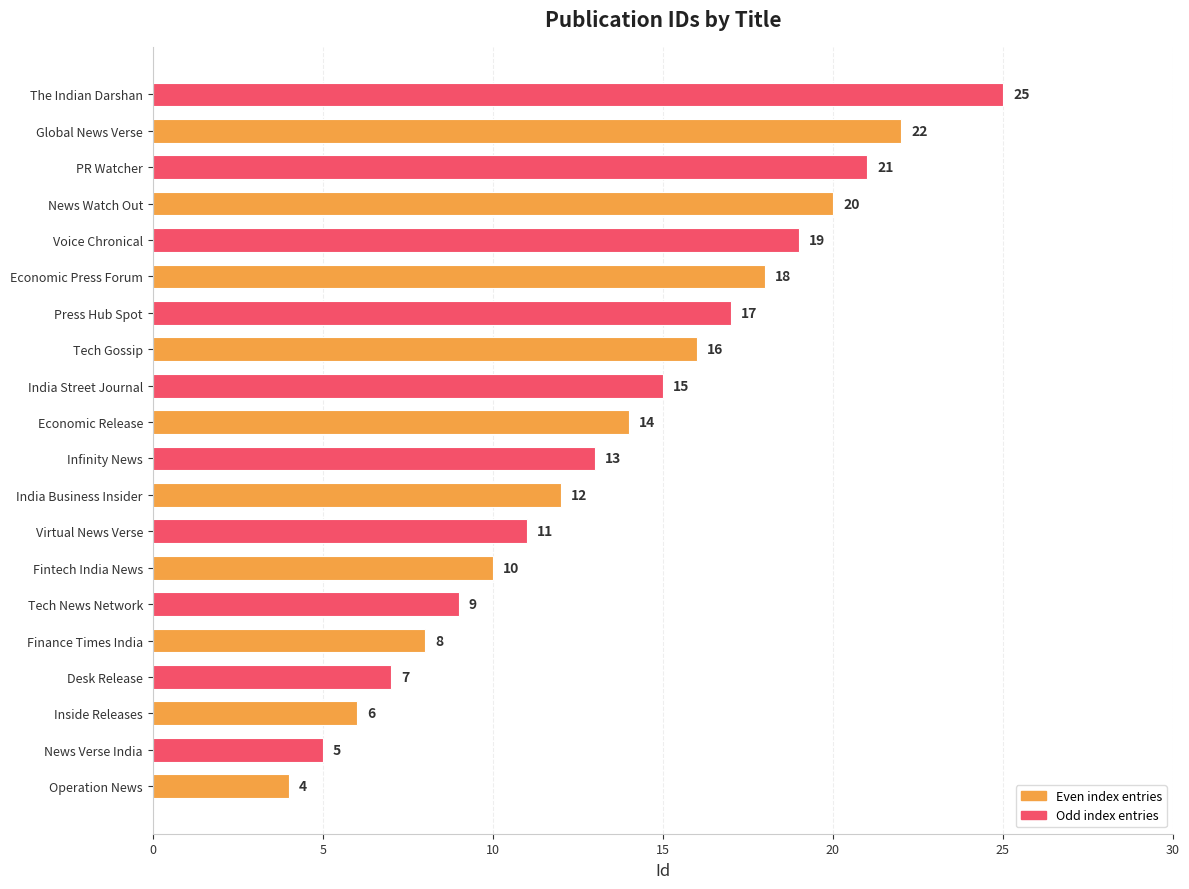

What is the average value?

14